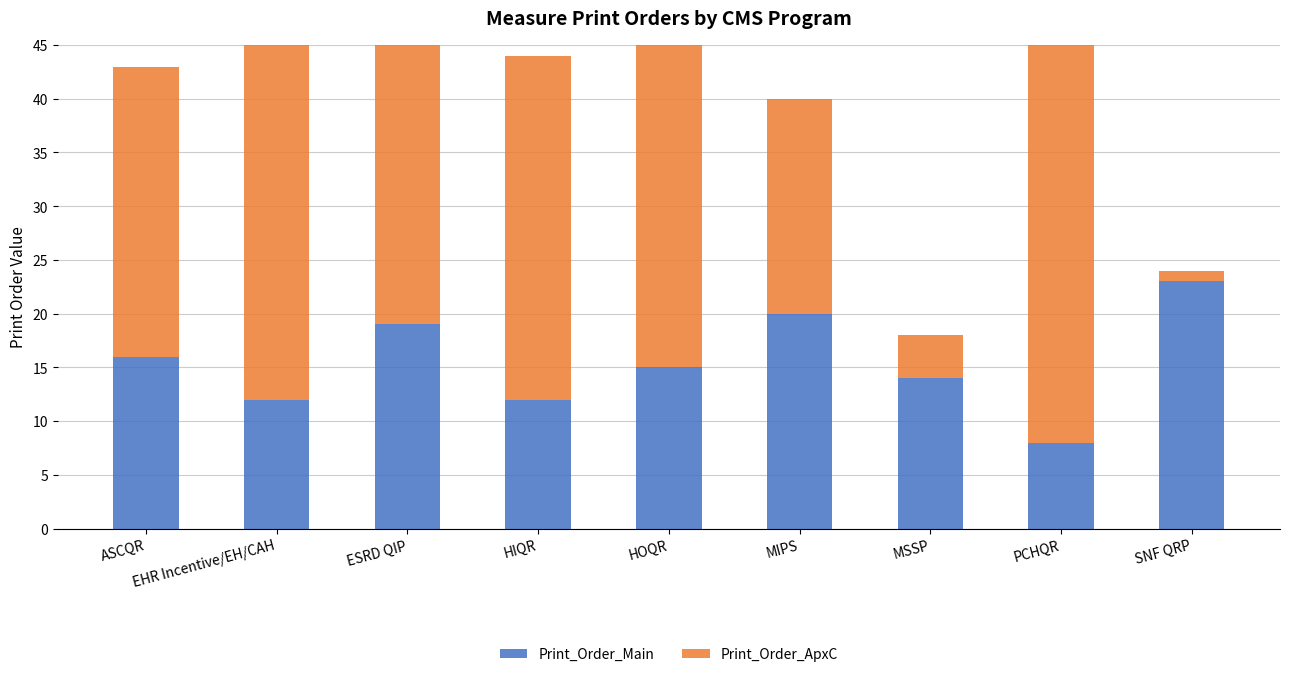

True or false: Print_Order_ApxC has a value of 32 at HIQR.

True